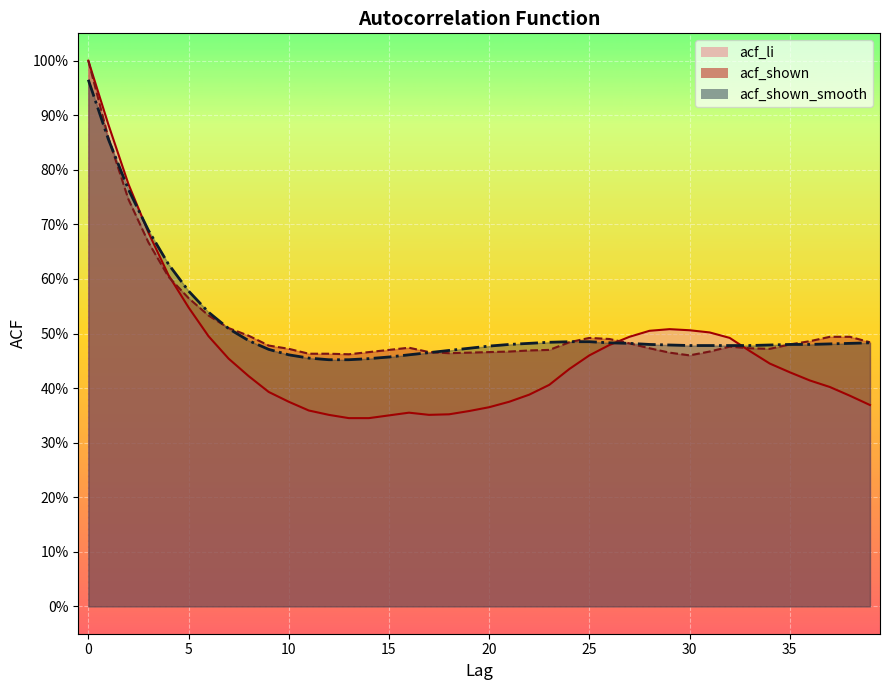

Where is acf_shown_smooth nearest to the value 0?

12